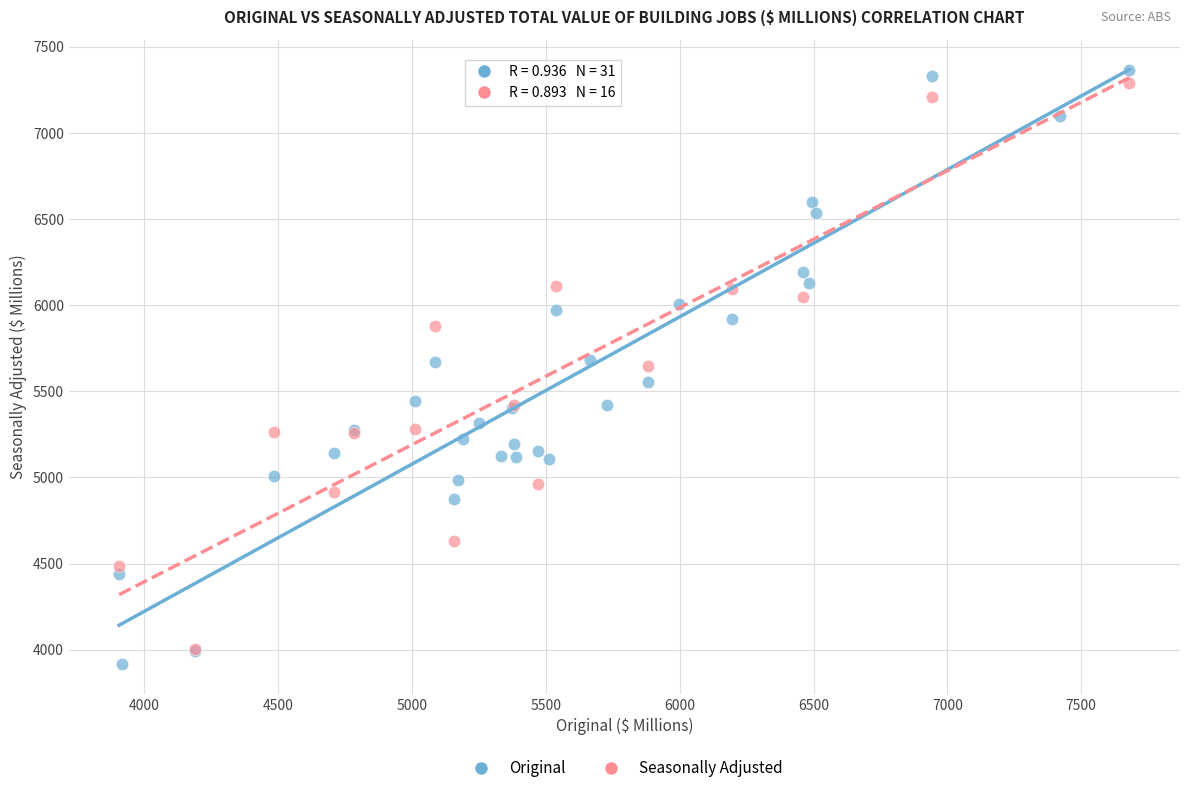

What are all the series names shown in the legend?

Original, Seasonally Adjusted